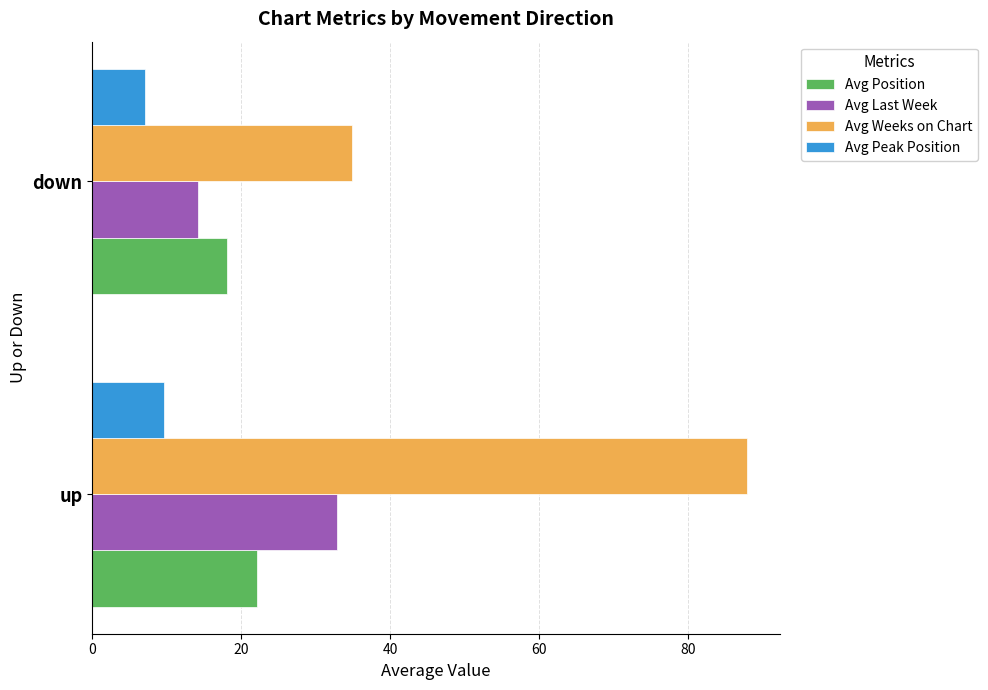

What is the sum of the Avg Position values at up and down?

40.2